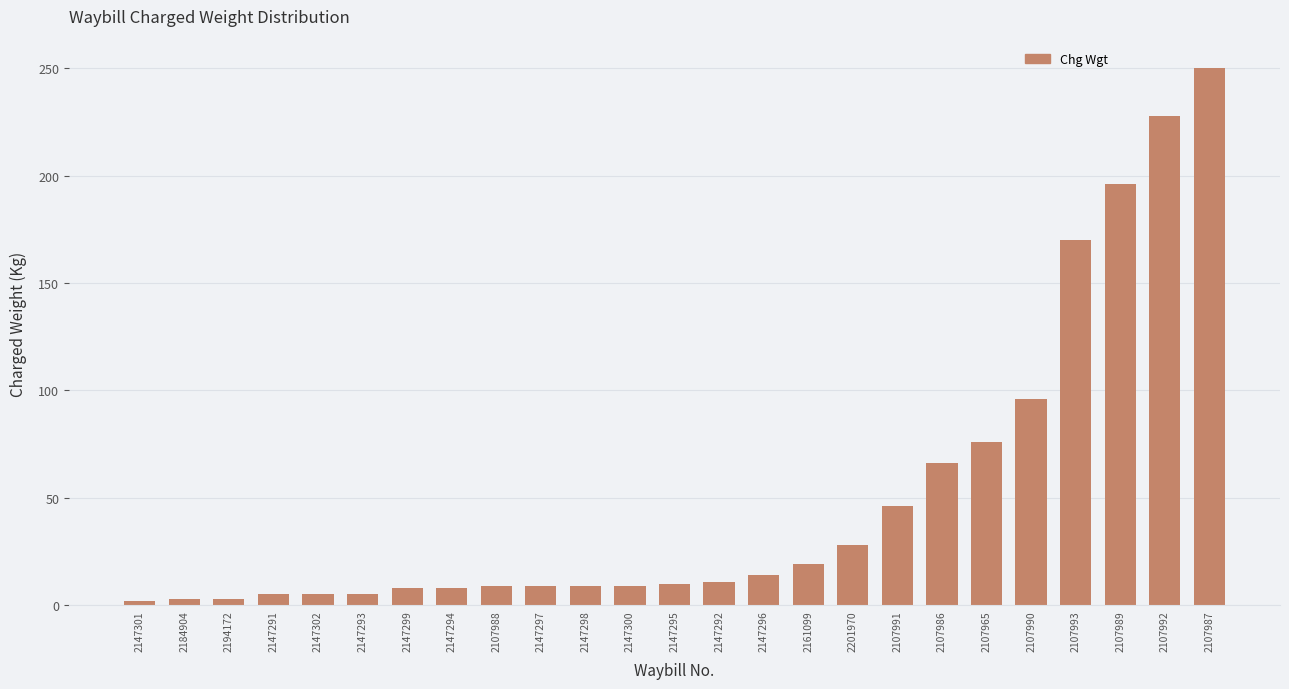

How many distinct data groups are displayed?

1